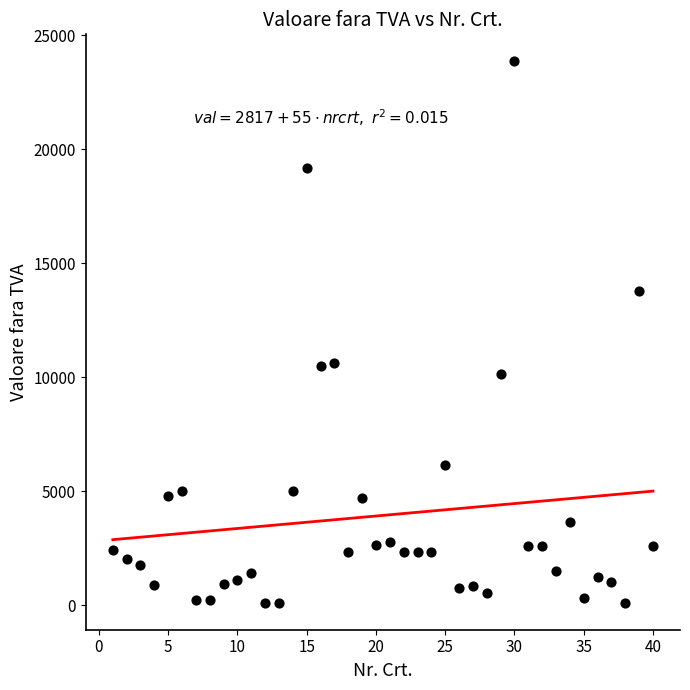

What is the range of X values (max minus min)?

39.0